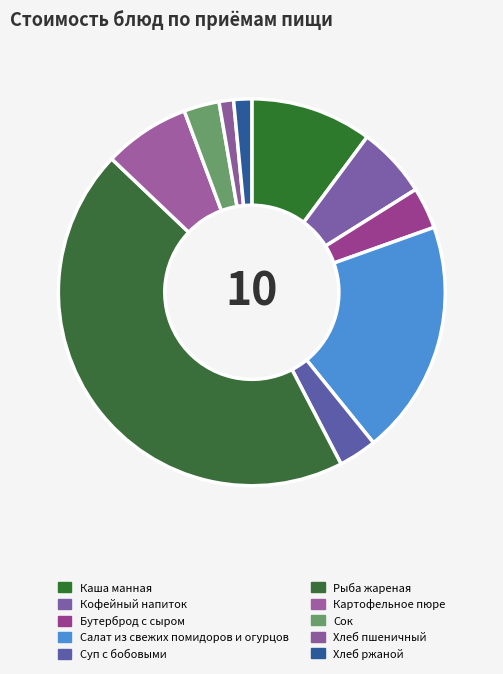

Which slice is the smallest?

Хлеб пшеничный